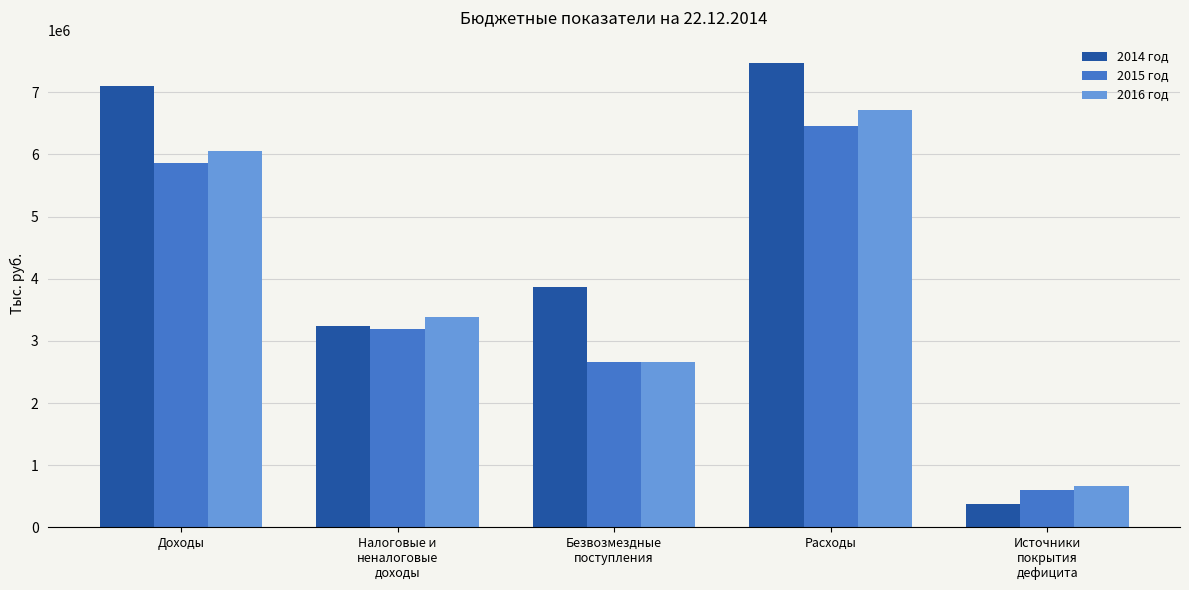

How many bars are there in total?

15